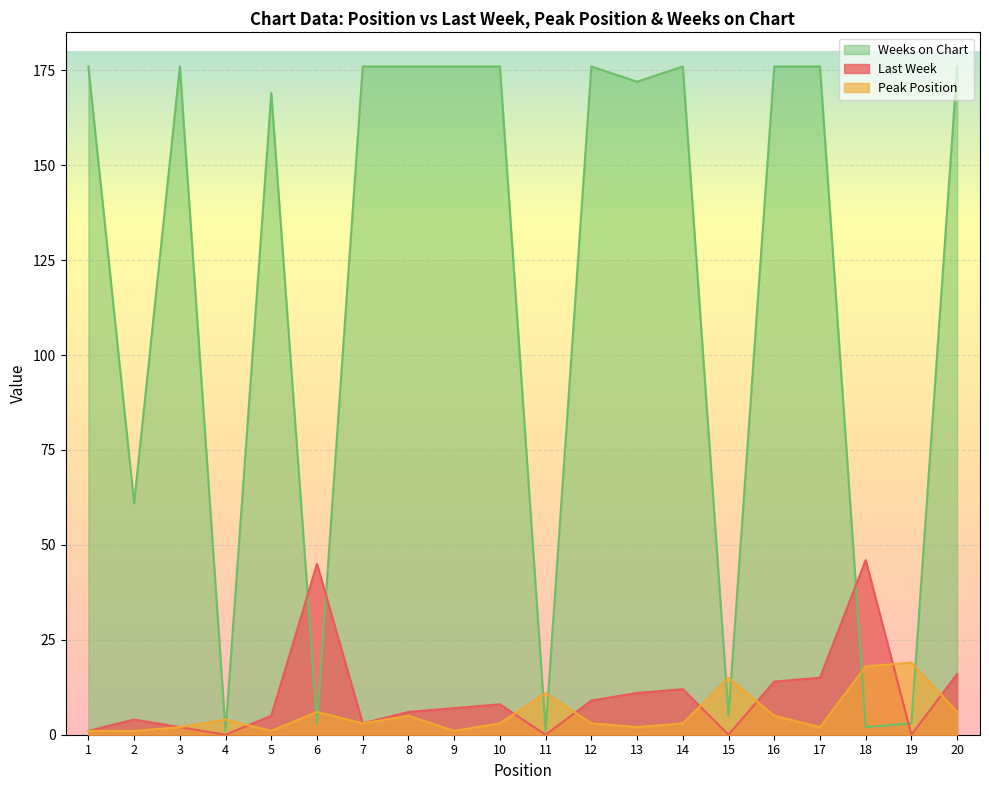

The Peak Position series shows 5 at 8. True or false?

True